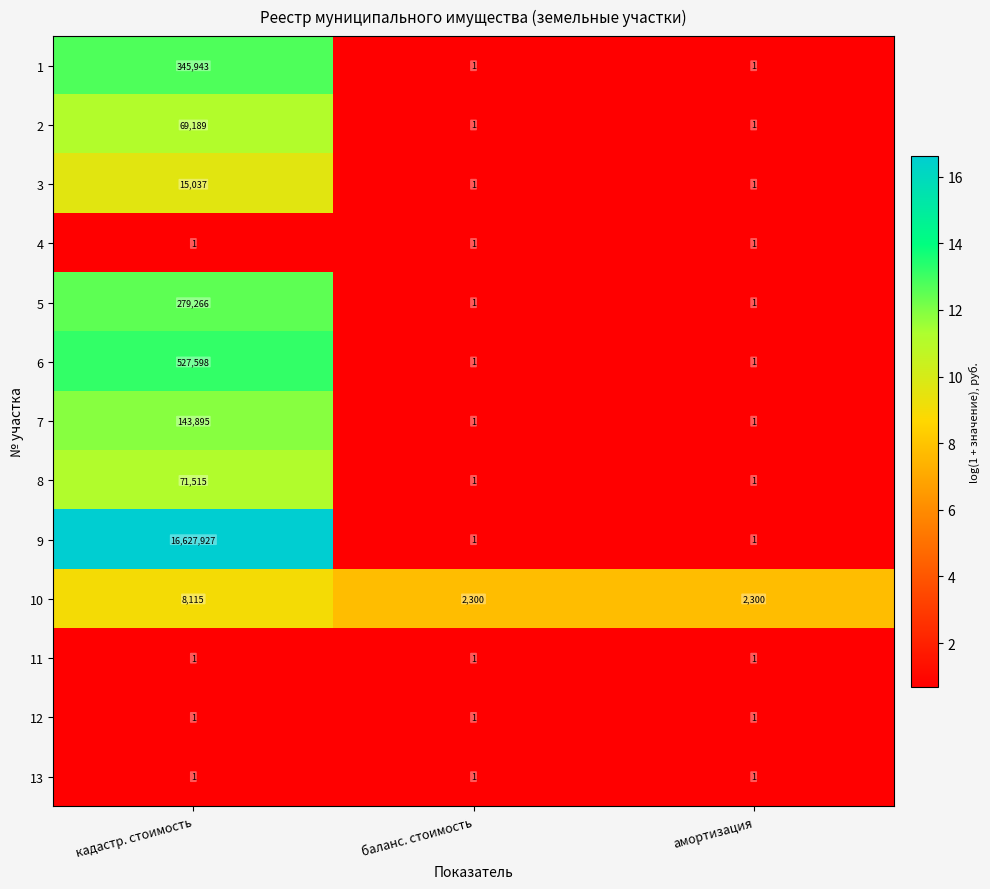

What is the difference between the maximum and second lowest values in the 9 series?

16627926